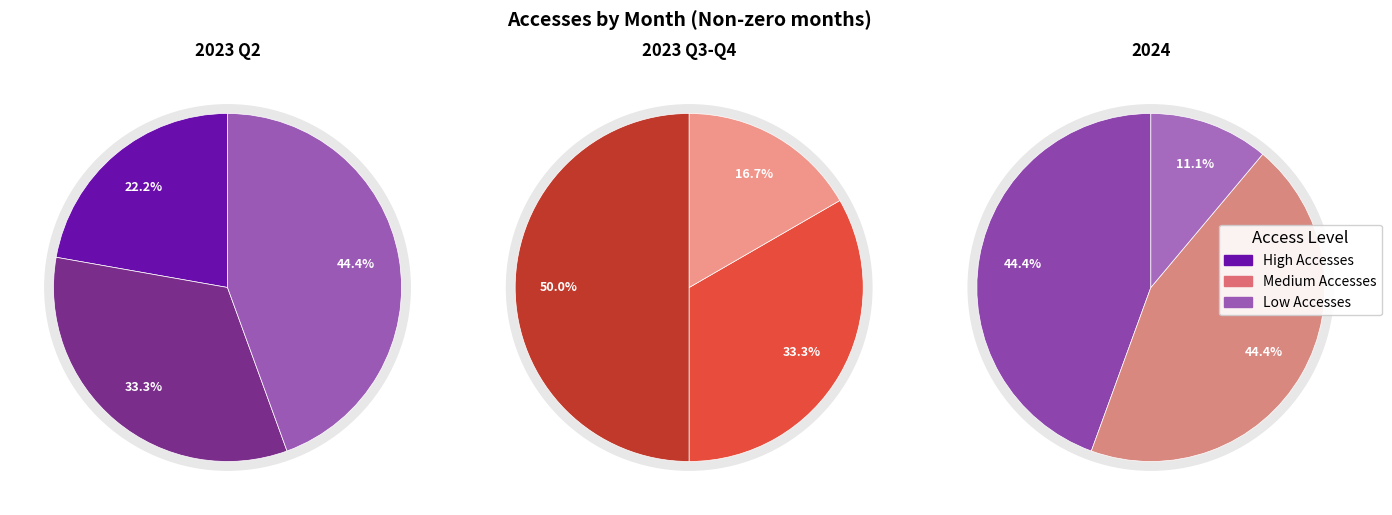

To the nearest percent, what is the difference between the 2023-11 and 2023-05 slice percentages?

7%